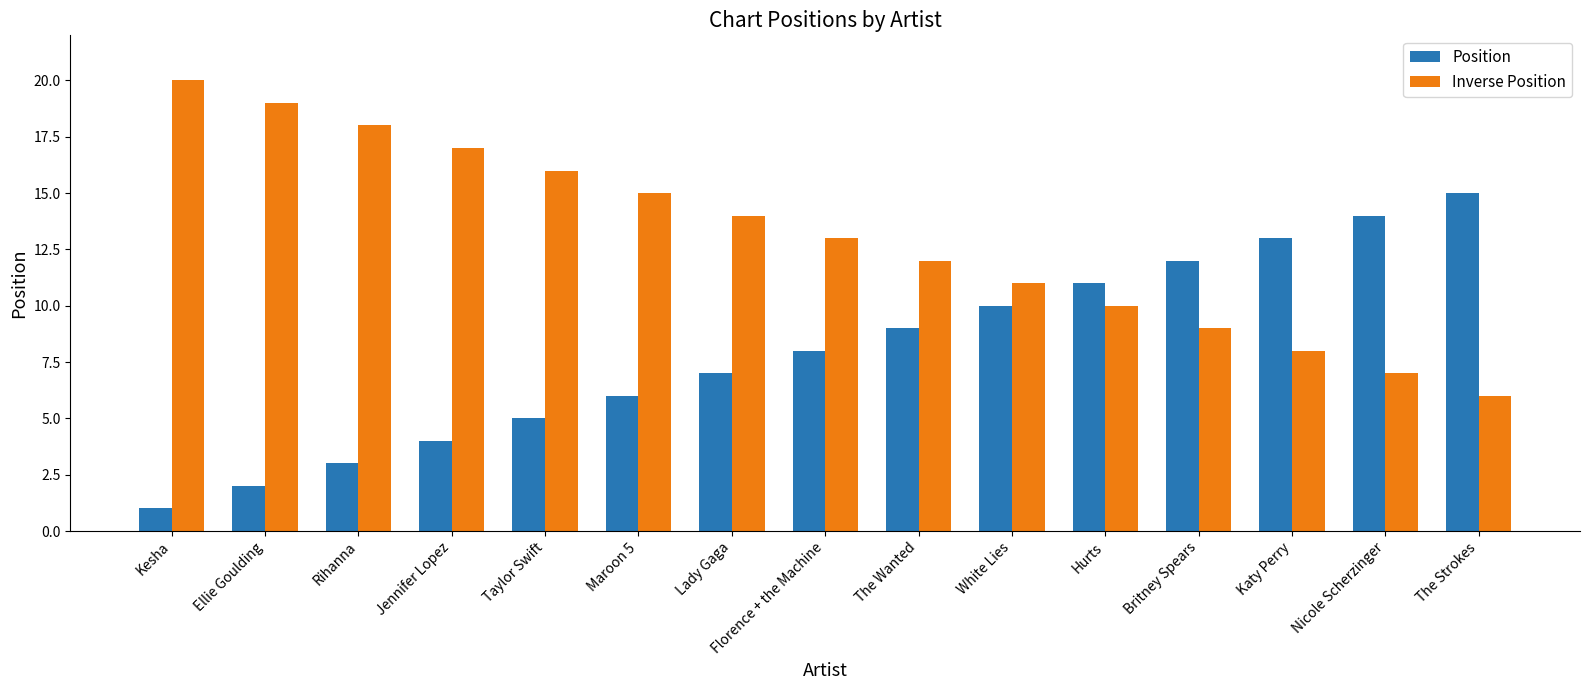

Where does the Inverse Position series first go above 13?

Kesha